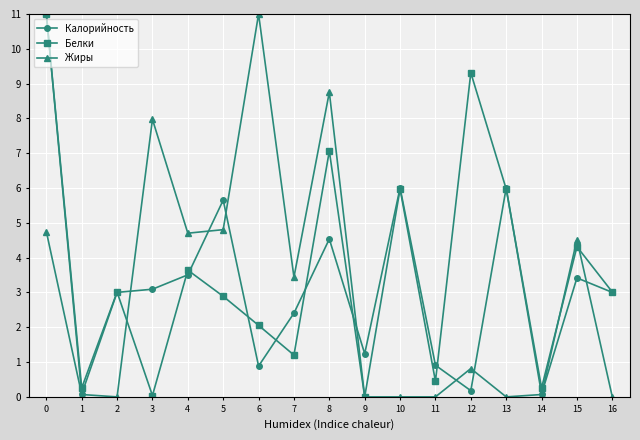

How many interior local valleys does the Белки series have?

6